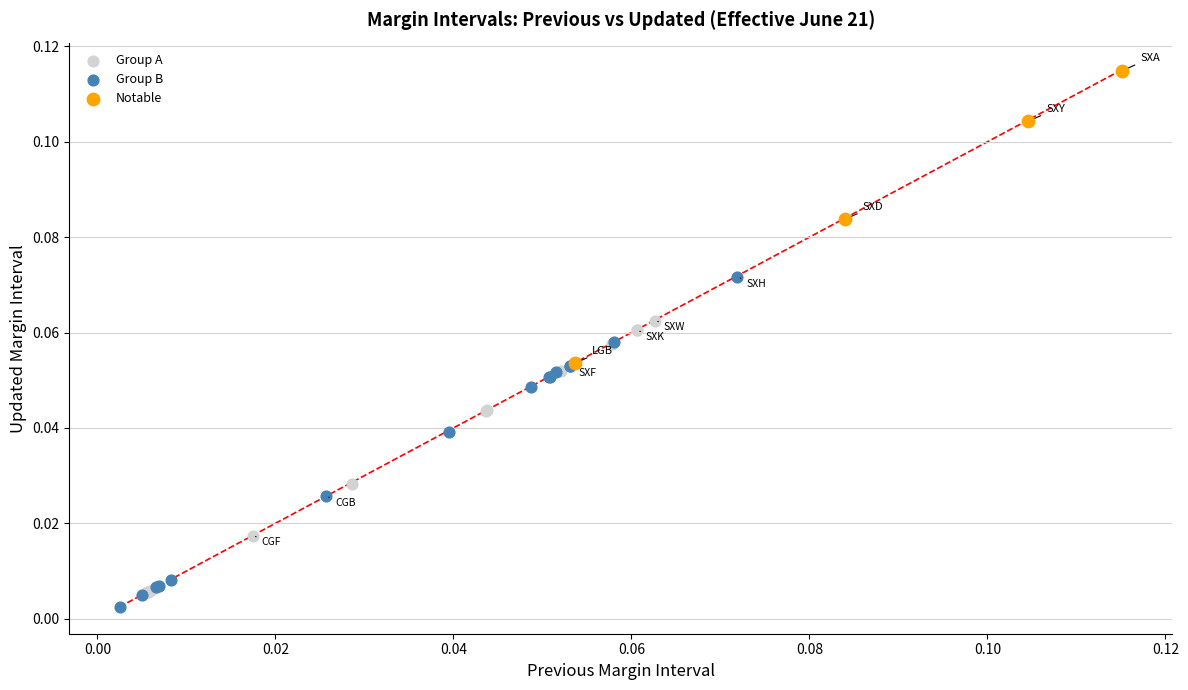

What are all the series names shown in the legend?

Group A, Group B, Notable